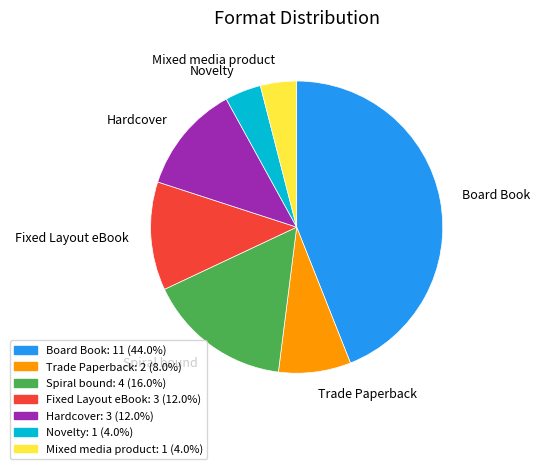

Does any single category account for the majority?

No